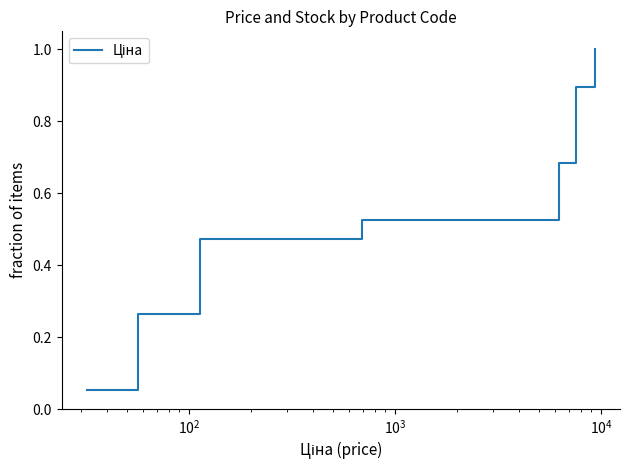

Reading left to right, transcribe all the data shown in this chart.

0.1	0.1	0.2	0.2	0.3	0.3	0.4	0.4	0.5	0.5	0.6	0.6	0.7	0.7	0.8	0.8	0.9	0.9	1.0